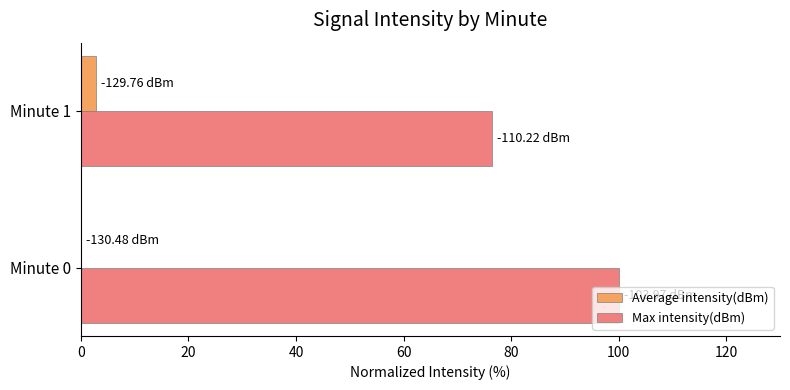

What is the sum of all Max intensity(dBm) values?

176.4